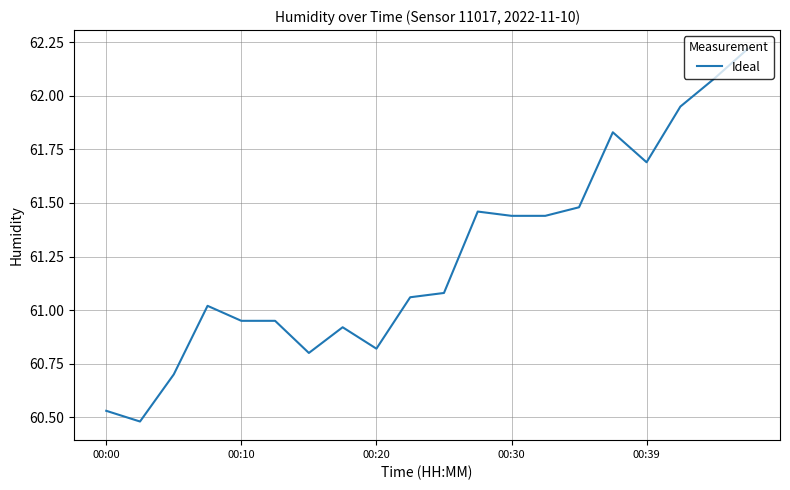

What is the average value?

61.2